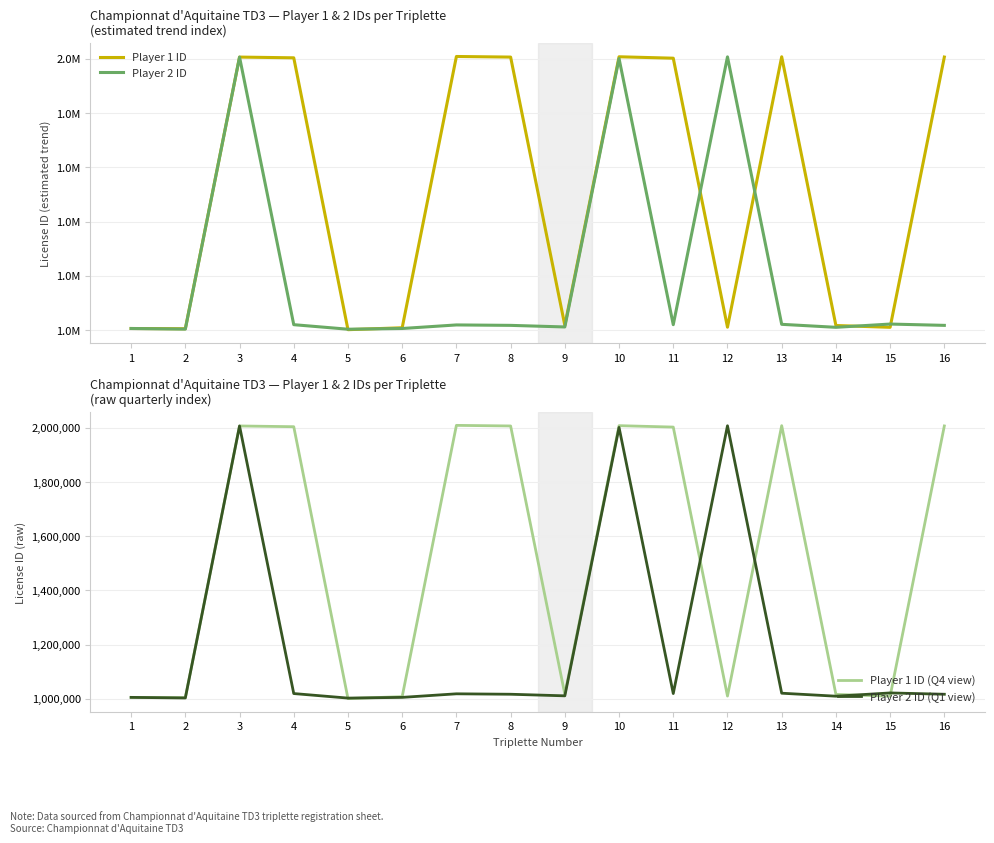

Between 1 and 16, which series saw the biggest shift?

Player 1 ID